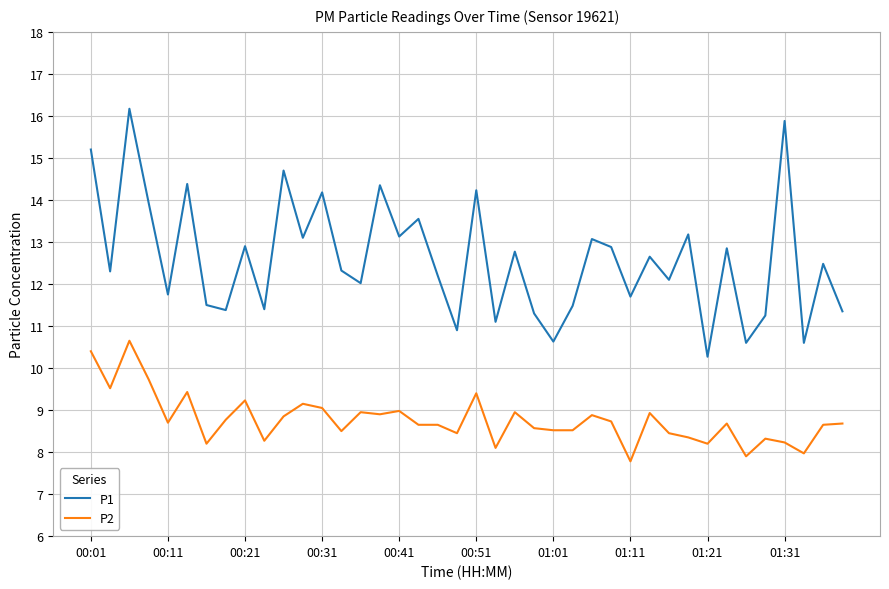

Which series has the largest total across all categories?

P1